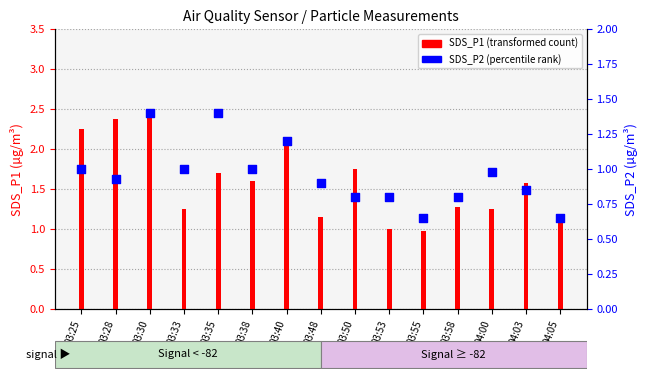

Which series has the largest total across all categories?

SDS_P1